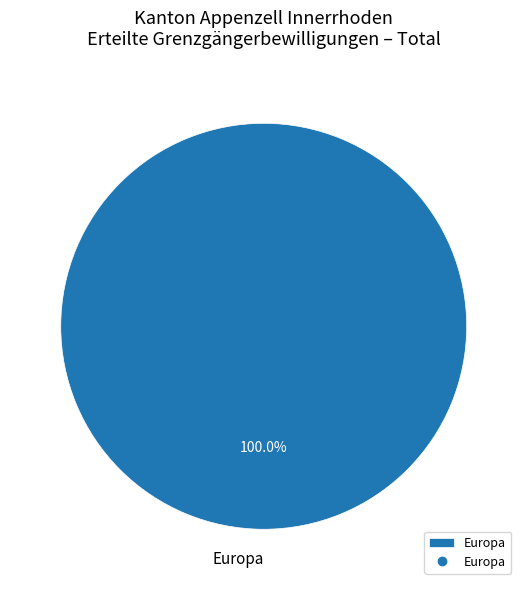

Rank the categories by value from lowest to highest.

Europa